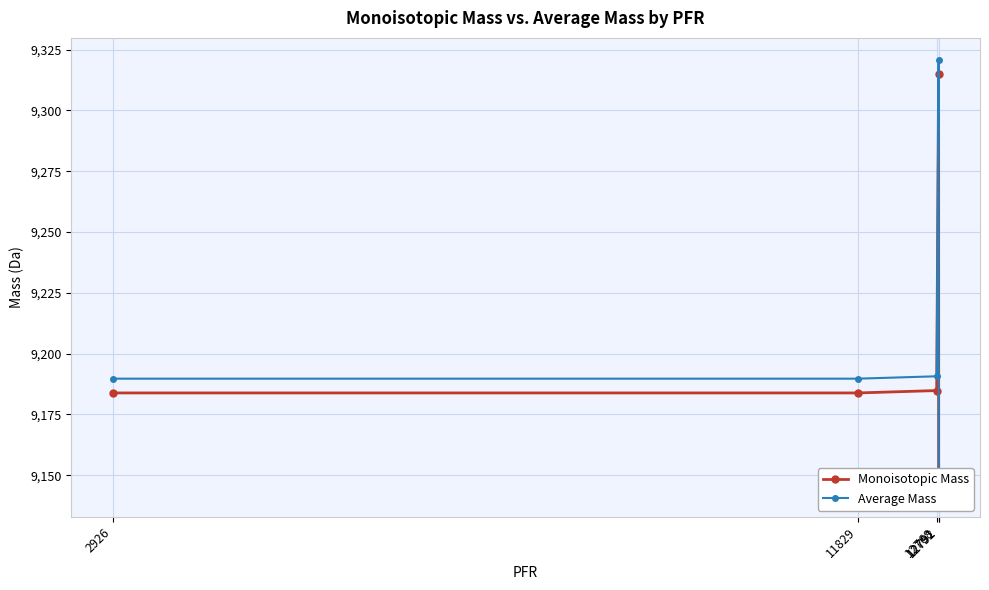

What are all the series names shown in the legend?

Monoisotopic Mass, Average Mass